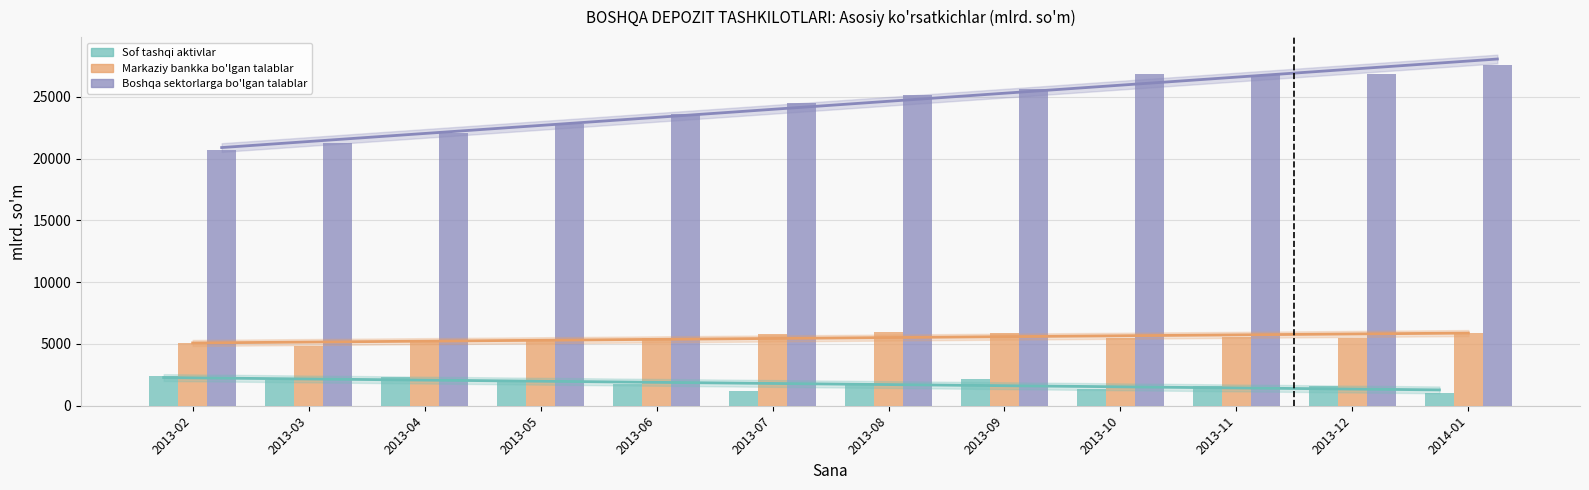

What is the average value of the Sof tashqi aktivlar series?

1781.9